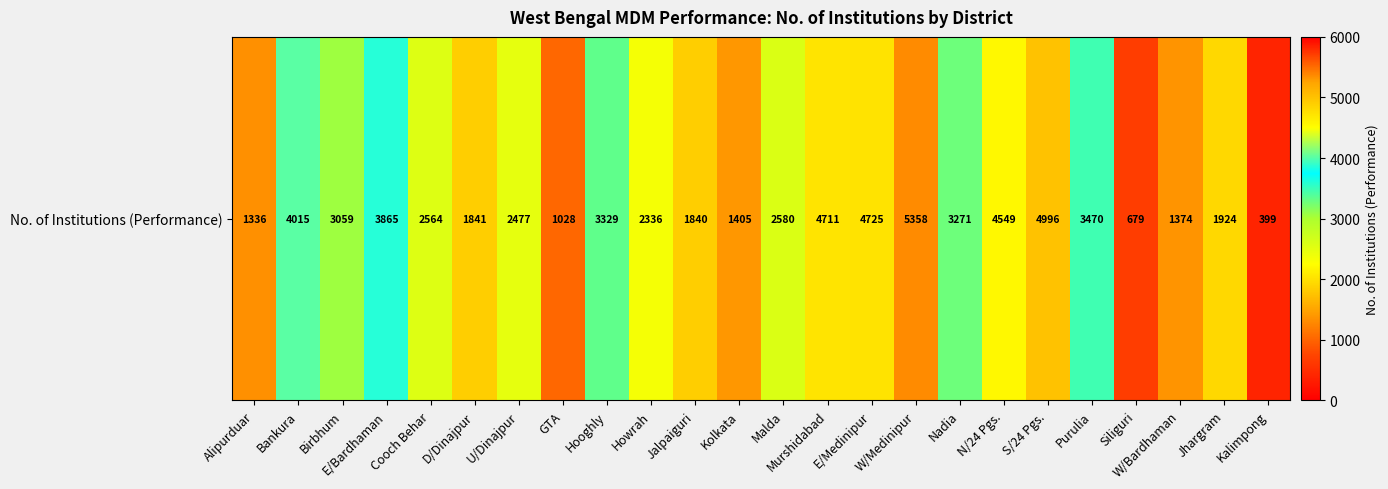

Reading left to right, list all the values displayed in this chart.

1336	4015	3059	3865	2564	1841	2477	1028	3329	2336	1840	1405	2580	4711	4725	5358	3271	4549	4996	3470	679	1374	1924	399